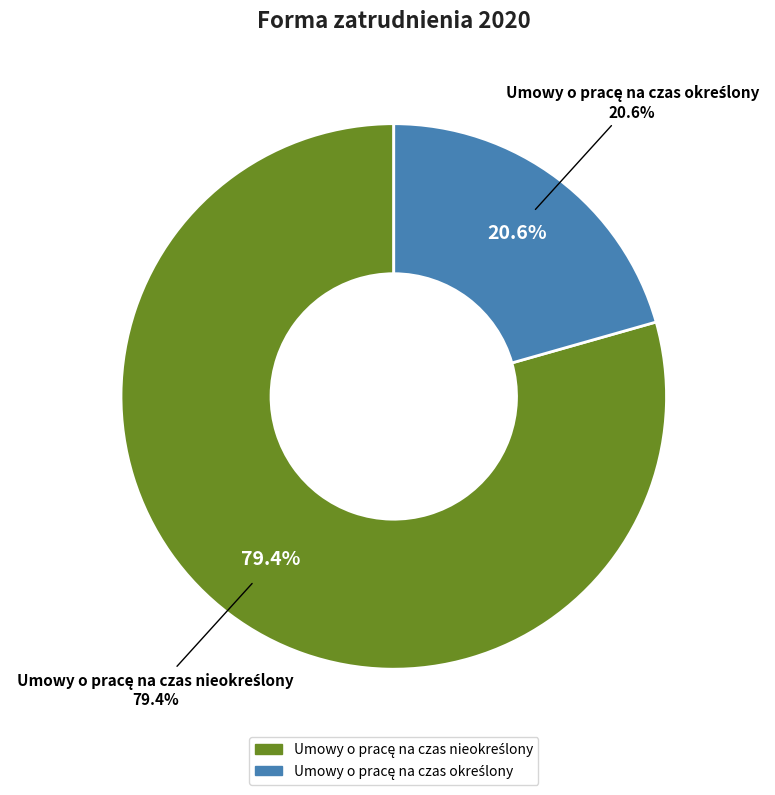

Which slice is the smallest?

Umowy o pracę na czas określony